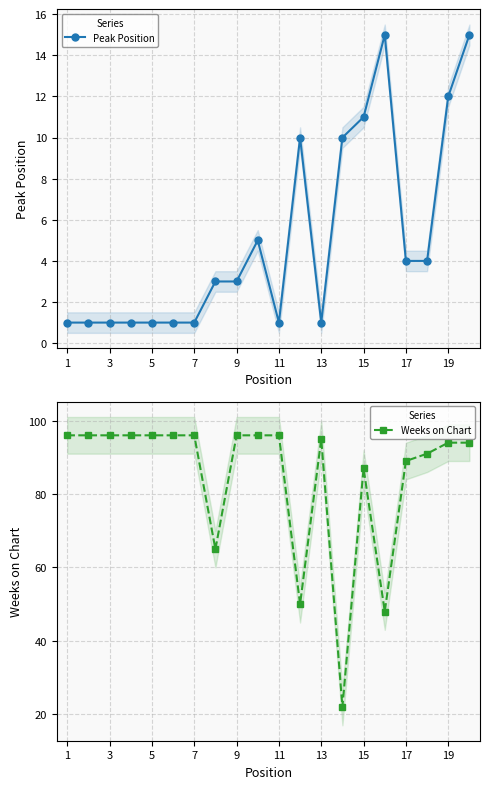

True or false: Peak Position and Weeks on Chart cross at least once.

False